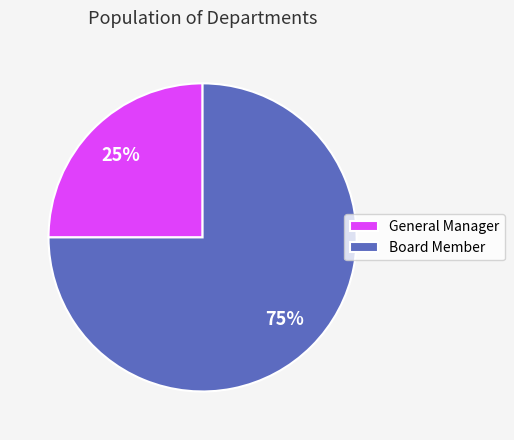

Which category has the smallest portion of the pie?

General Manager